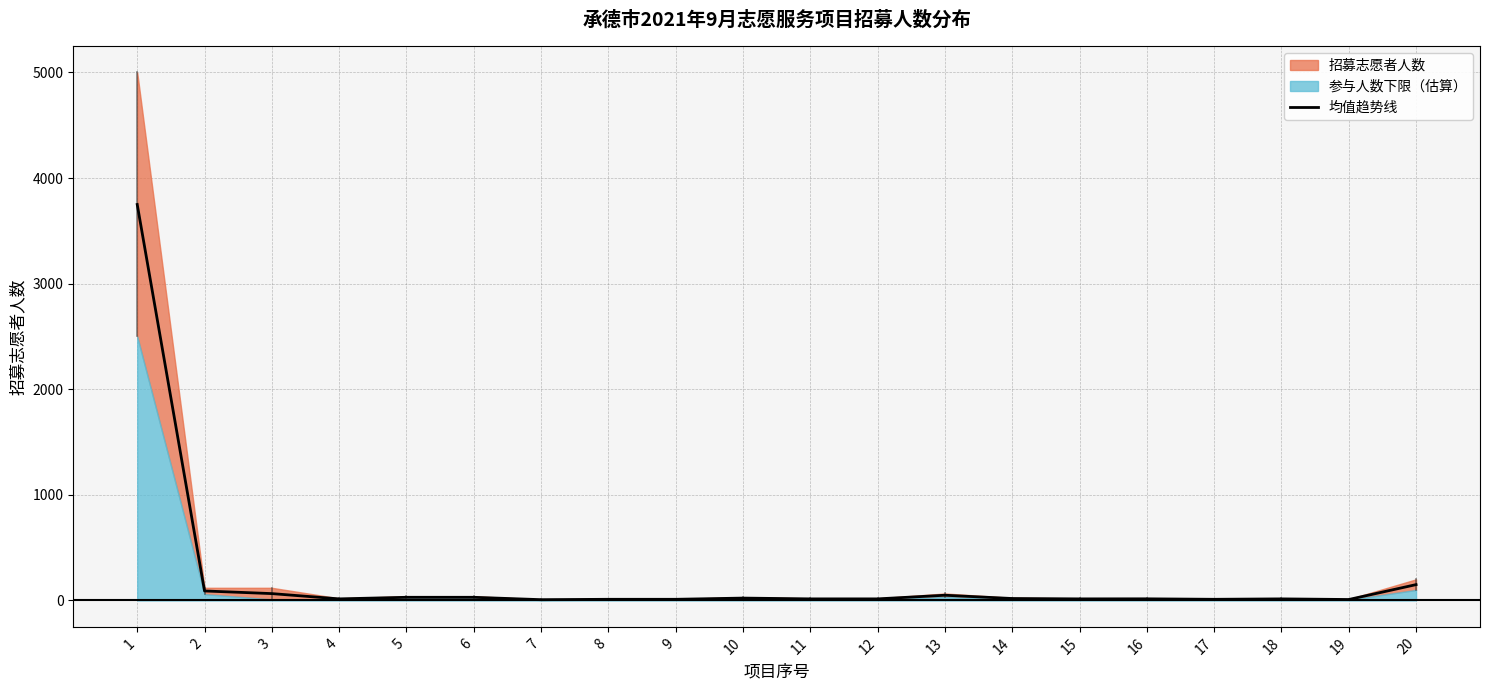

Rank the categories by value from lowest to highest.

7, 19, 8, 9, 17, 4, 11, 12, 15, 18, 16, 14, 10, 5, 6, 13, 3, 2, 20, 1